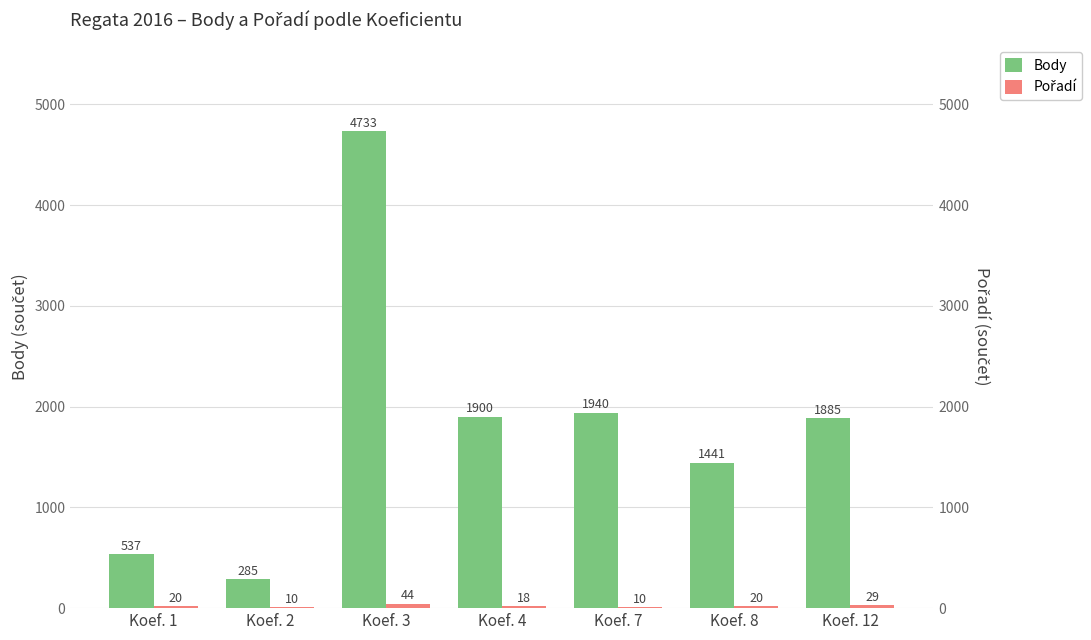

Reading left to right, extract all data points from this chart.

Body: 537	285	4733	1900	1940	1441	1885
Pořadí: 20	10	44	18	10	20	29